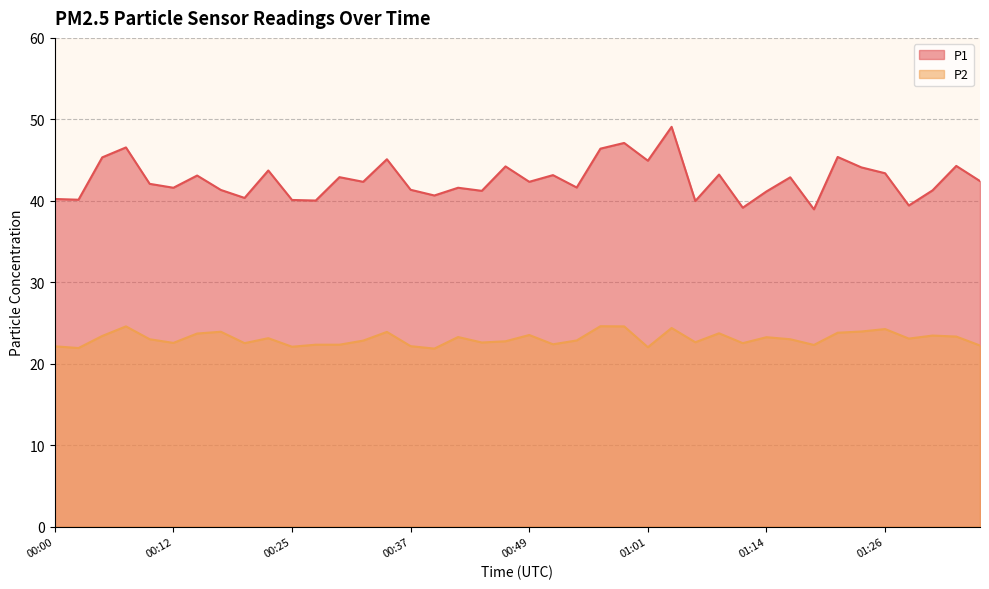

True or false: P1 has more than 1 interior local peaks.

True